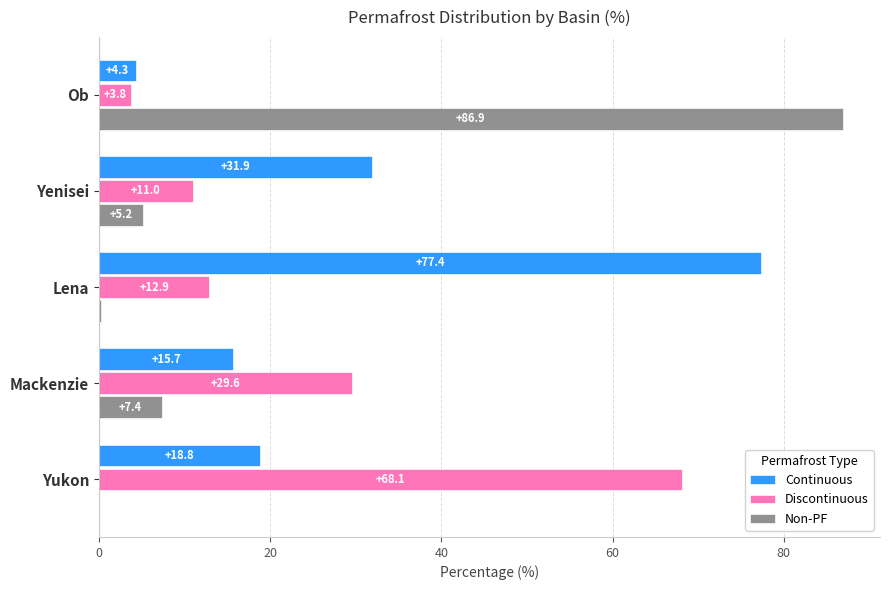

Which series changed the most between Lena and Mackenzie?

Continuous